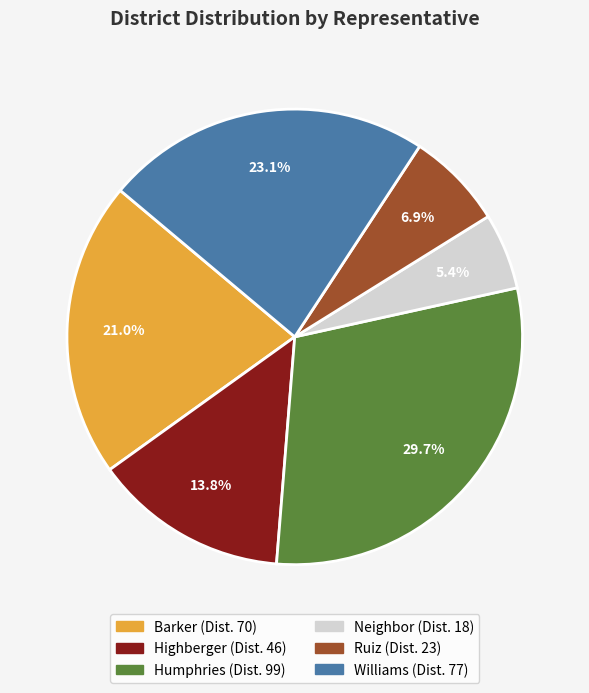

The Highberger slice represents 14% of the pie. True or false?

True